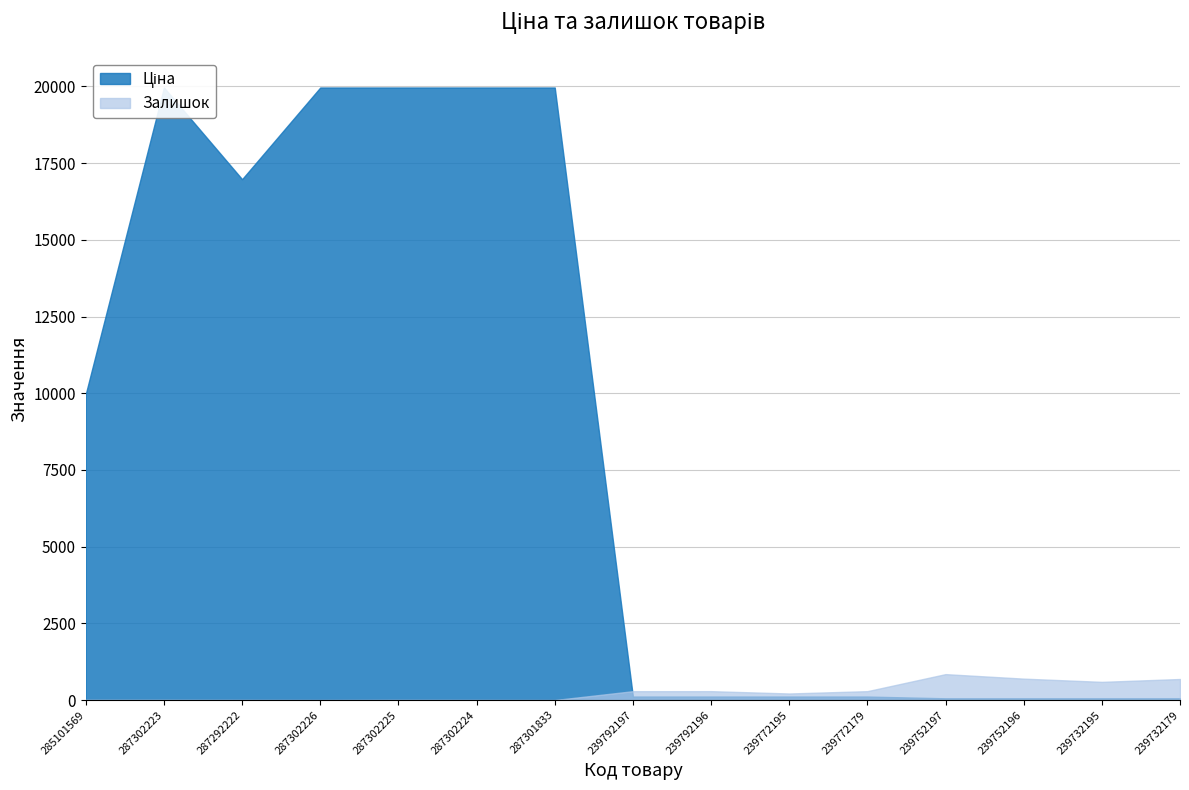

How many categories are shown in the chart?

15